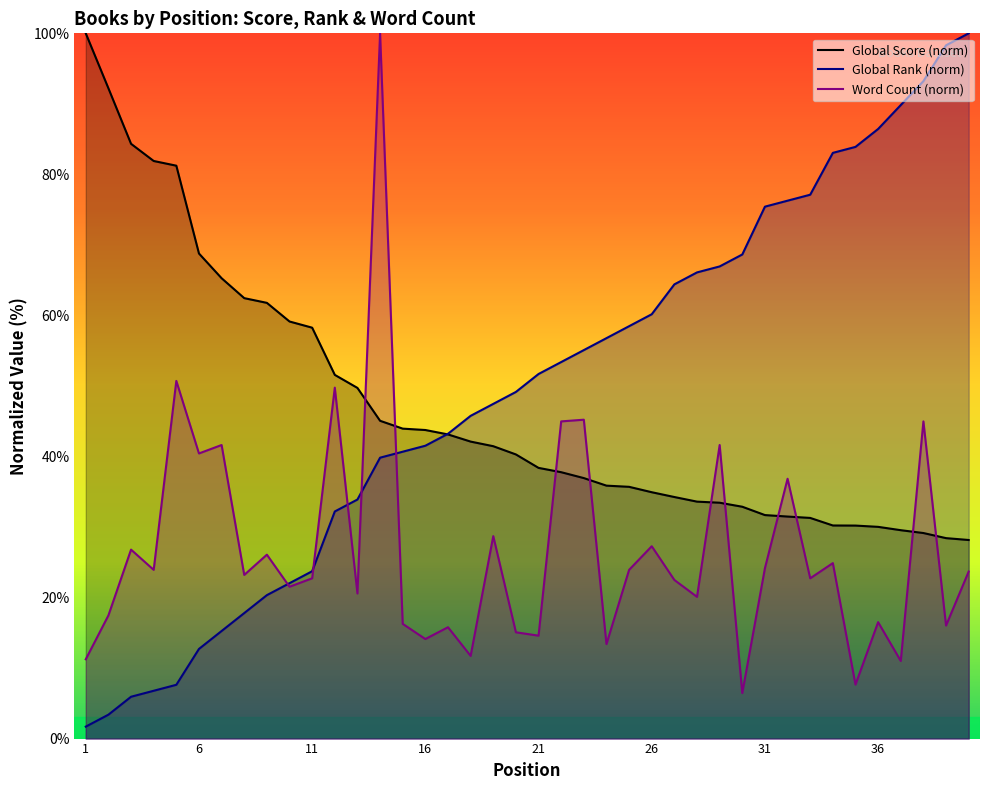

How many categories are shown in the chart?

40